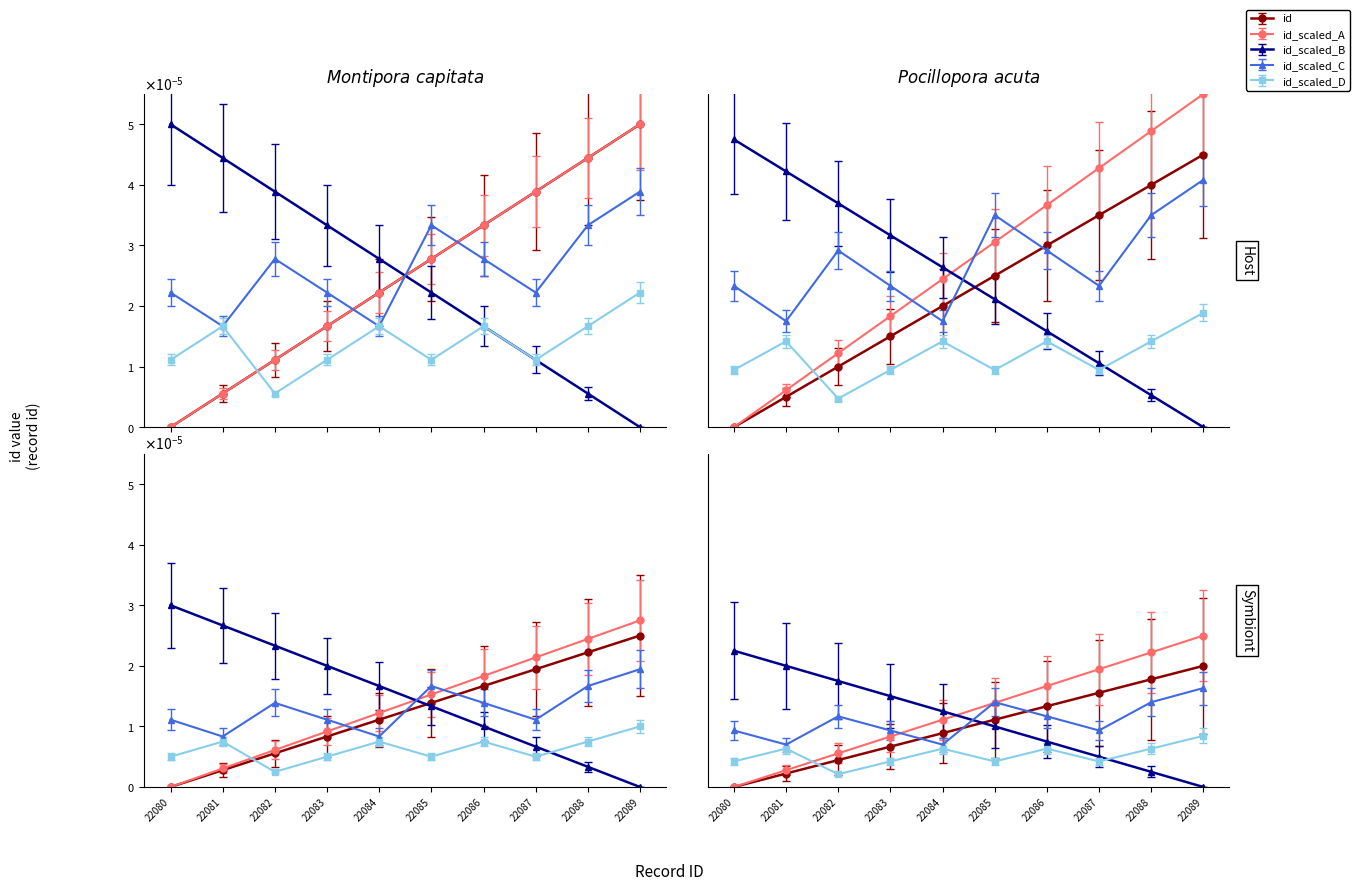

True or false: id_scaled_A has more than 0 interior local peaks.

False